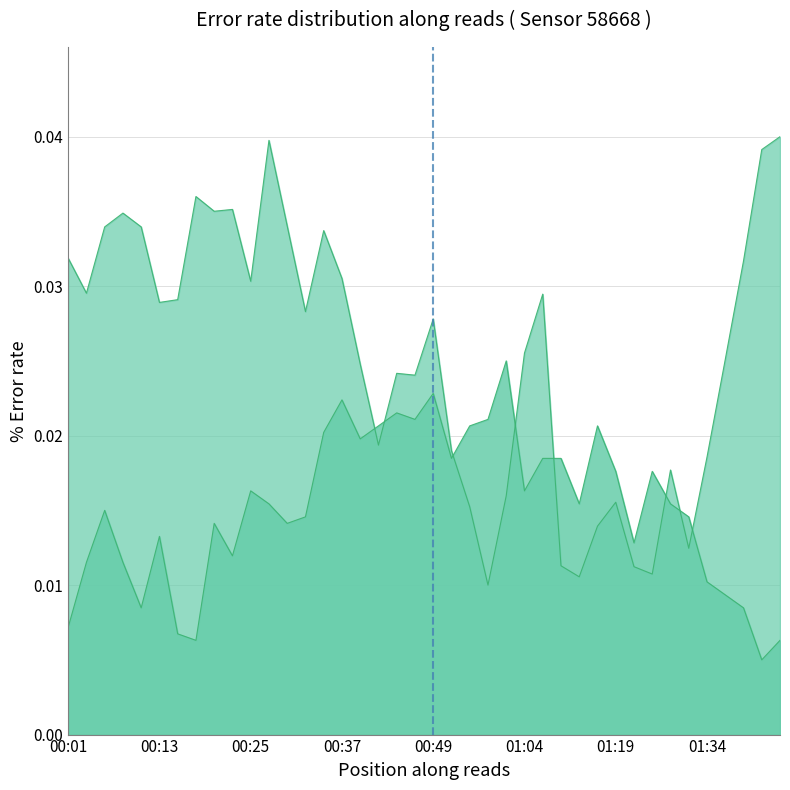

How many lines are shown in the chart?

2